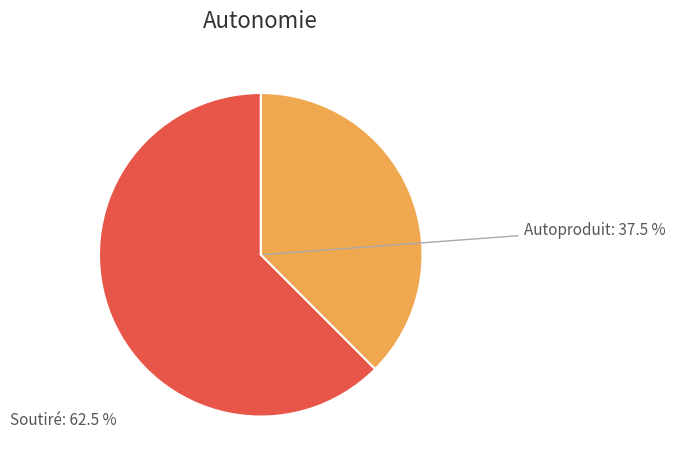

Between Soutiré and Autoproduit, which is larger?

Soutiré